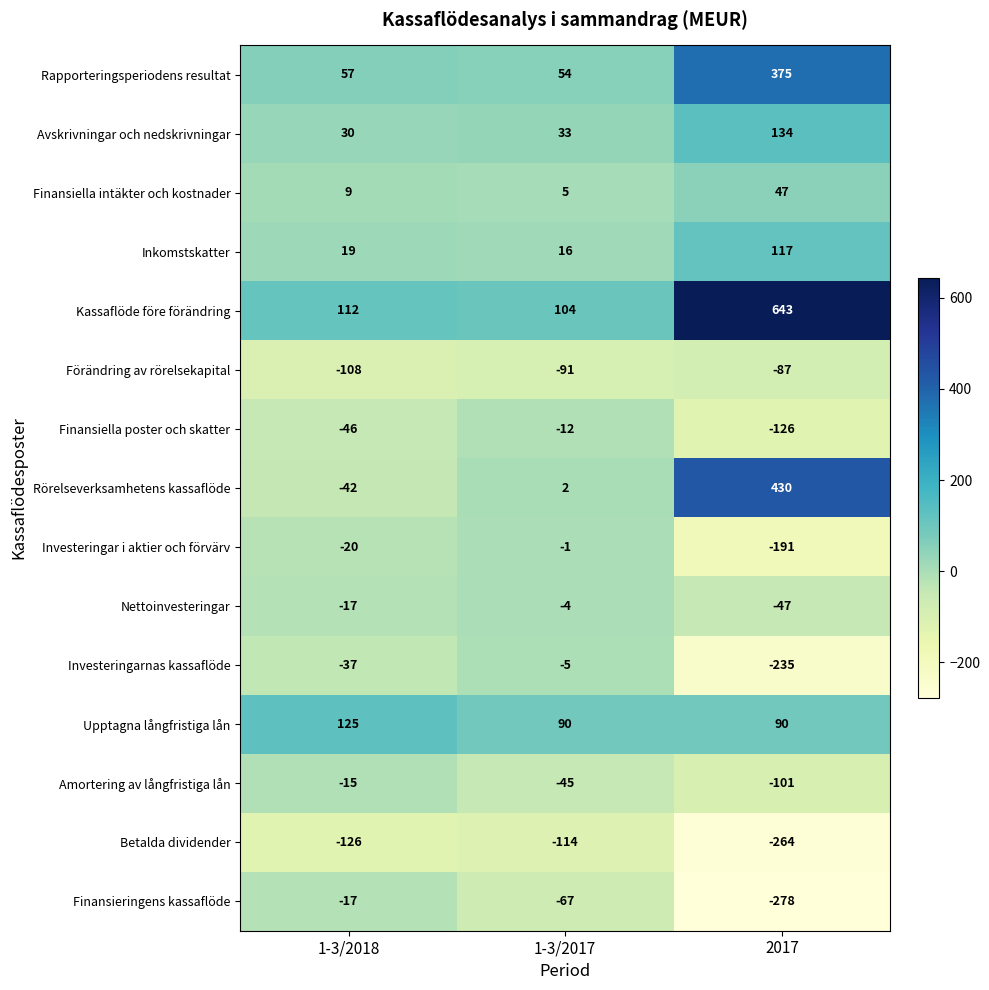

What value does the Rapporteringsperiodens resultat series have at 1-3/2018, to the nearest 10?

60